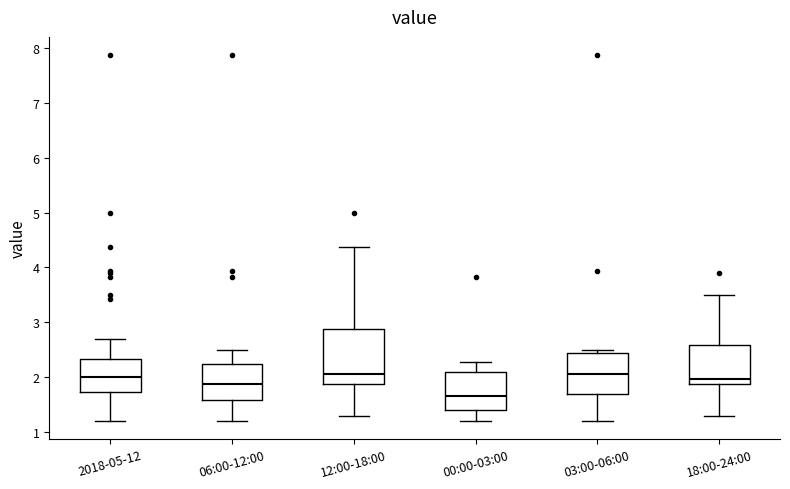

Comparing the boxes themselves (not the whiskers), which one is the tallest?

12:00-18:00